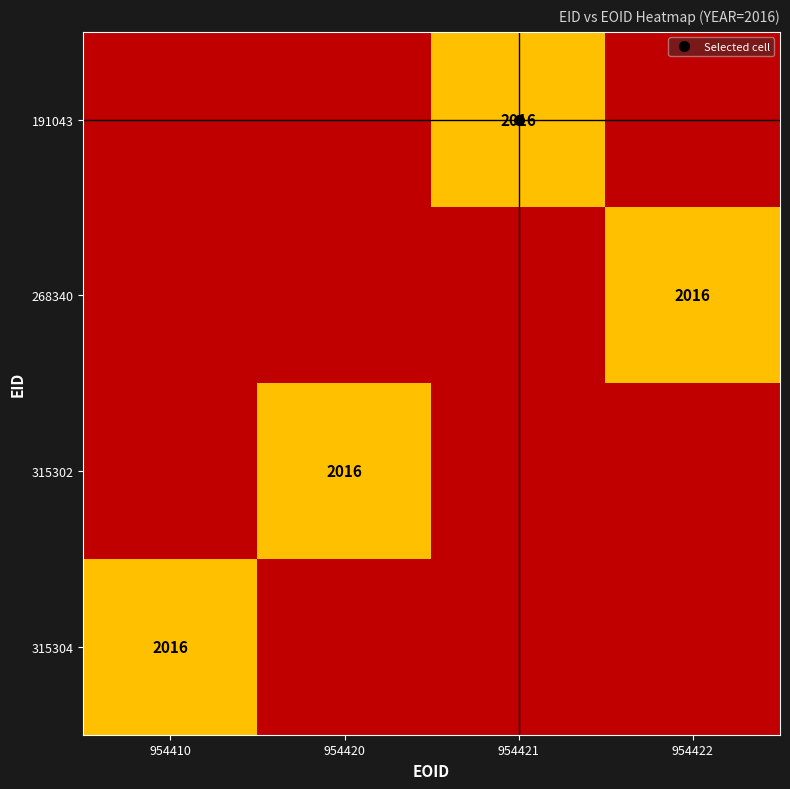

Rank the series by their maximum value, from highest to lowest.

191043, 268340, 315302, 315304